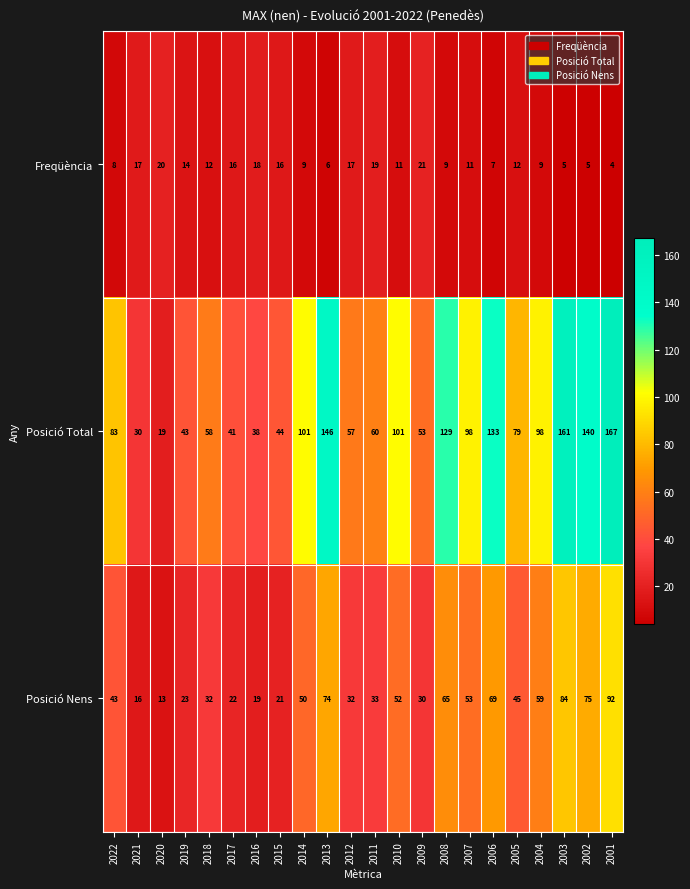

Is it true that Posició Nens equals 28 at 2021?

False